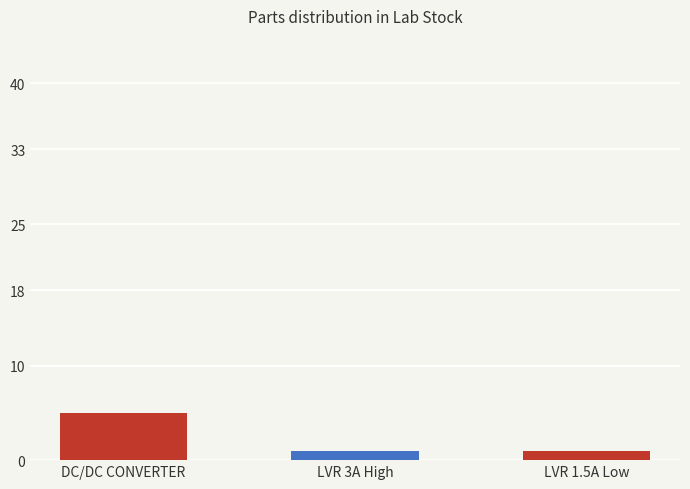

How many categories are shown in the chart?

3